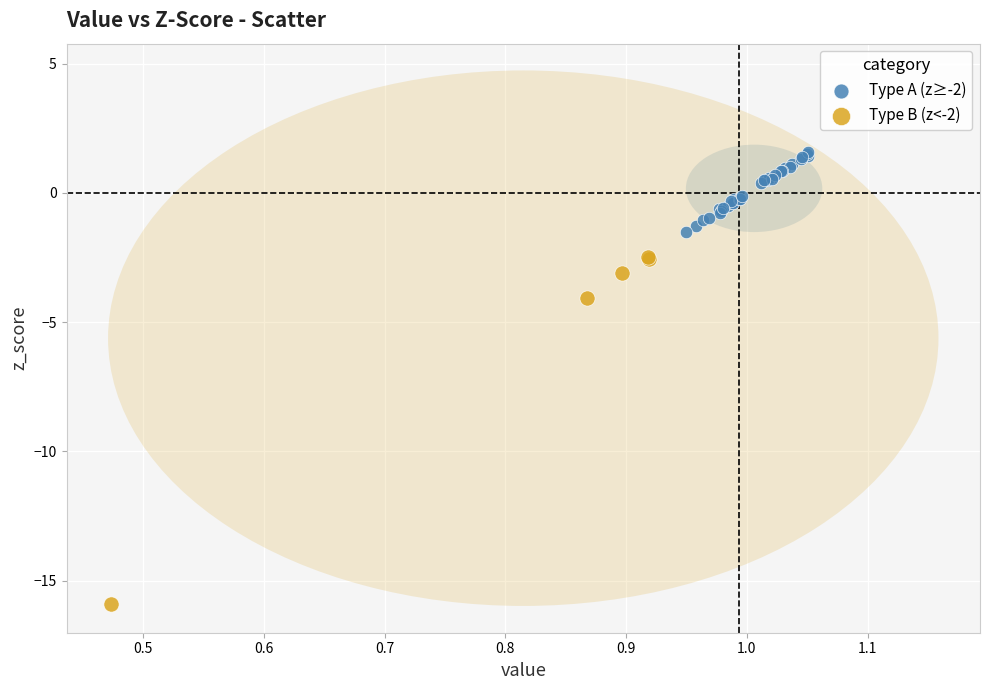

Which series contains the highest Y value?

Type A (z≥-2)